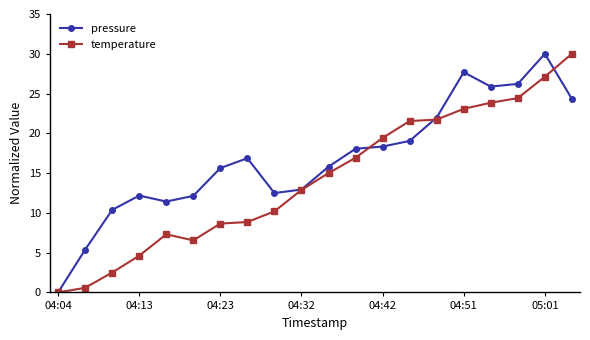

True or false: pressure and temperature cross at least once.

True